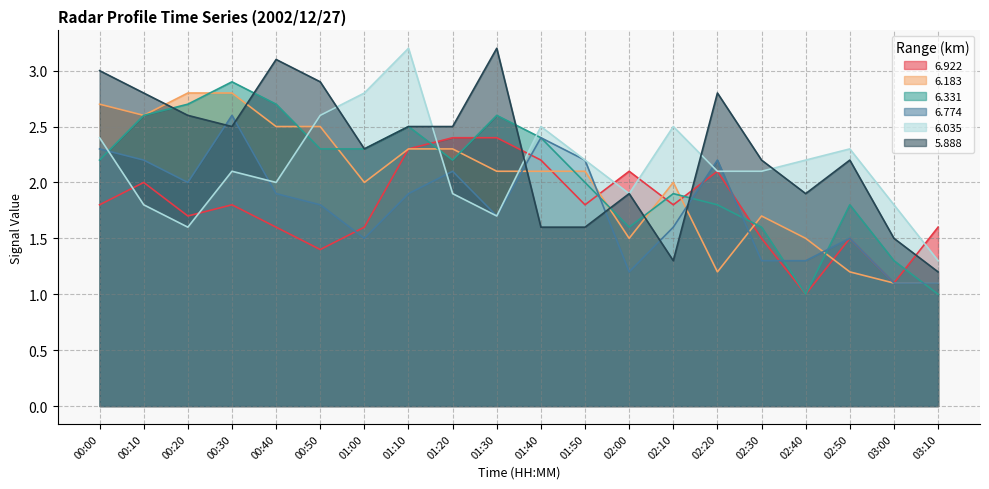

Which category has the highest value in the 6.183 series?

00:20